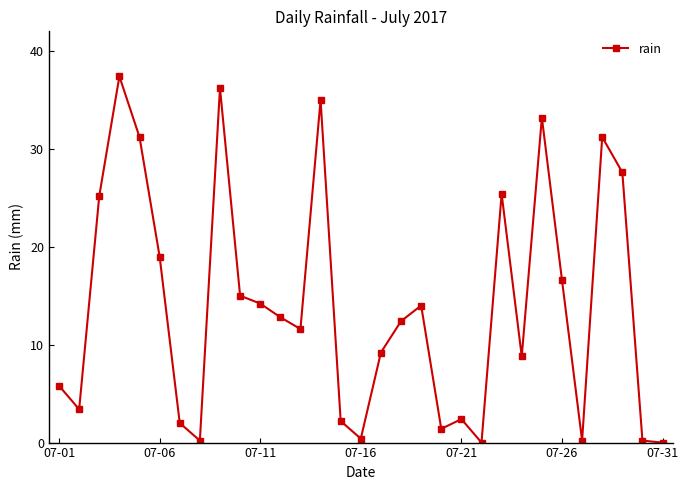

What is the value of the 11th point from the left?

14.2